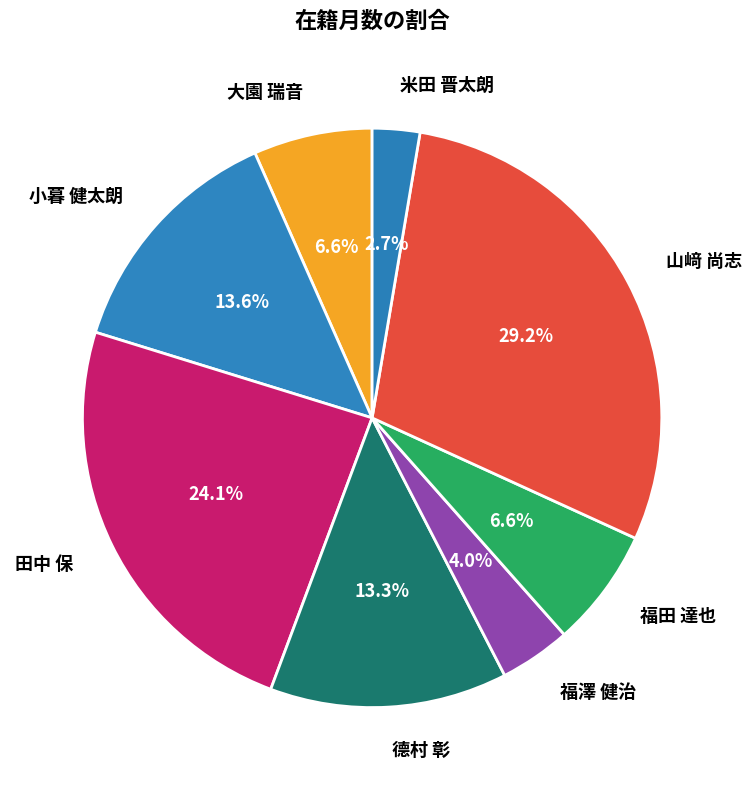

Count the number of slices in the pie.

8